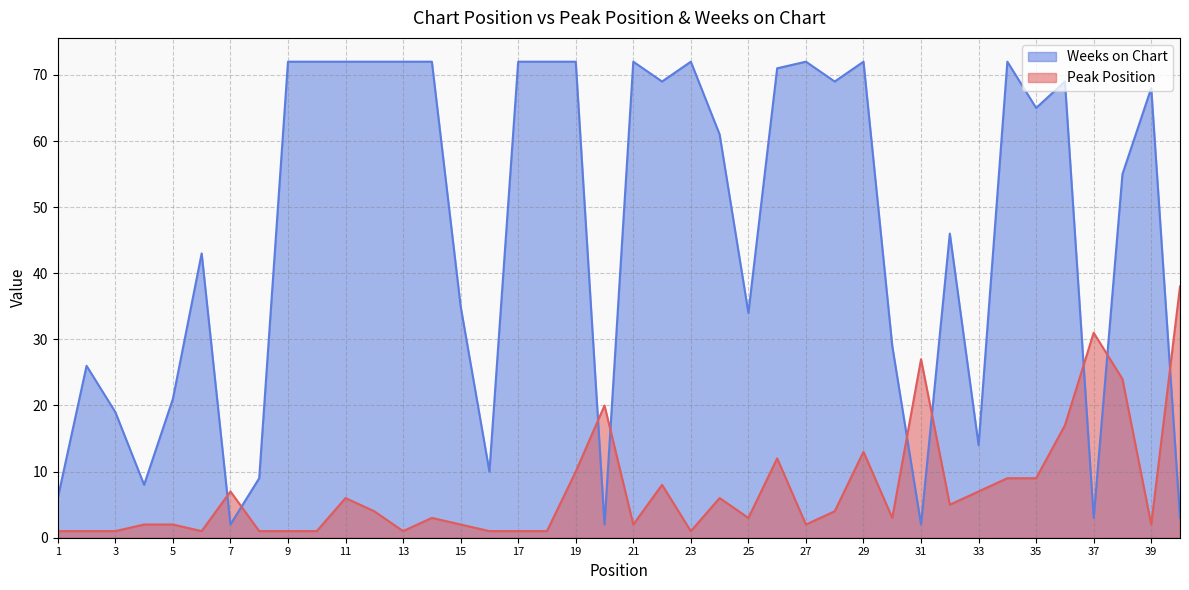

Where does the Peak Position series first go above 3?

7